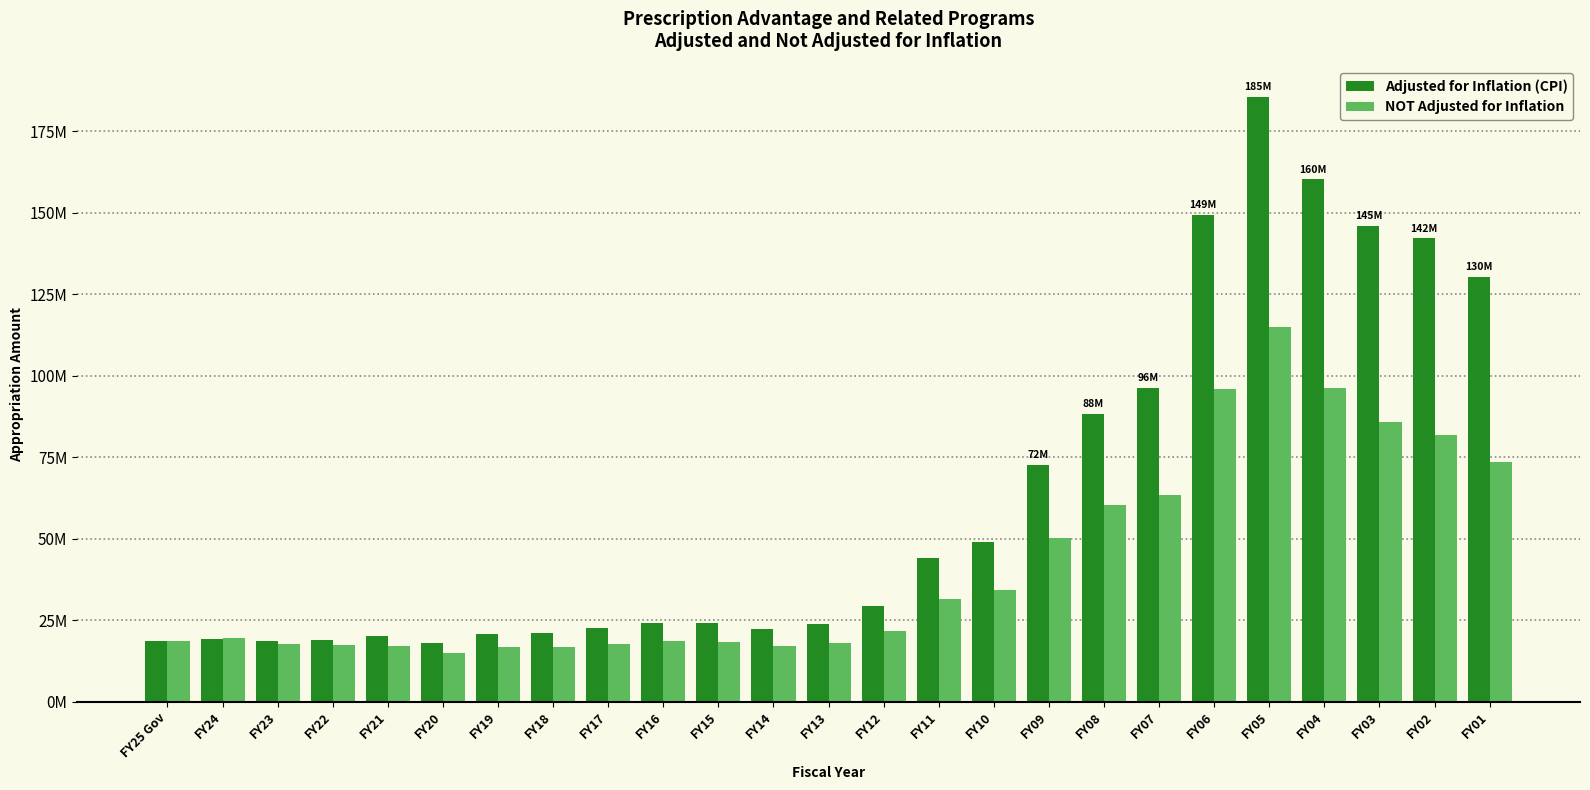

Which series has the widest spread of values?

Adjusted for Inflation (CPI)